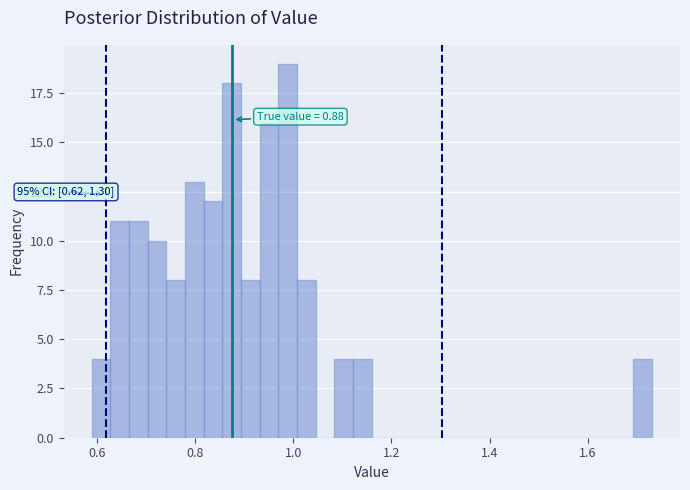

Around what value on the x-axis is the tallest bar? Give the approximate position of its centre, as read against the axis.

0.98